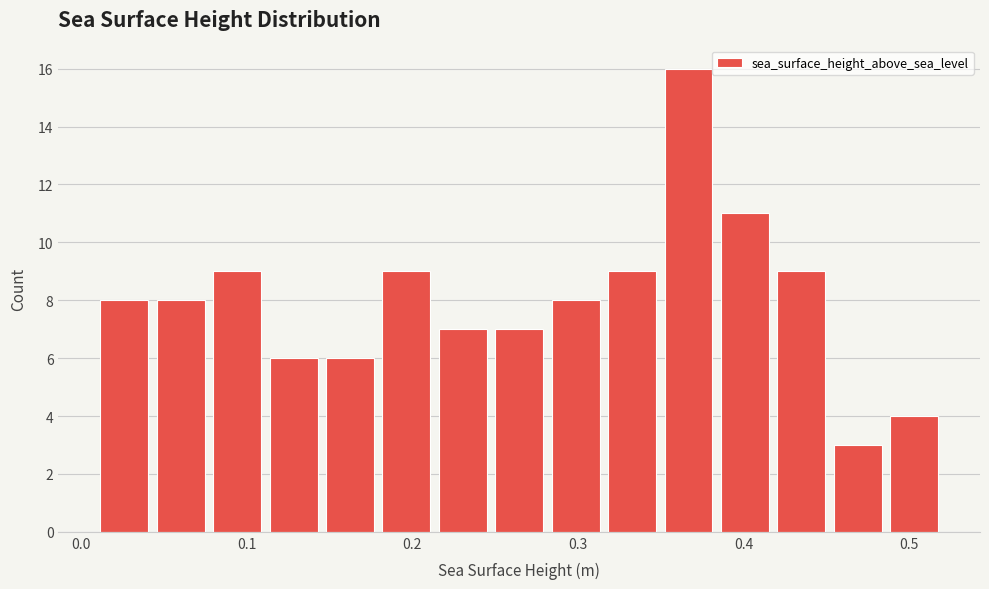

Read against the x-axis, roughly where is the centre of the tallest bar?

0.37